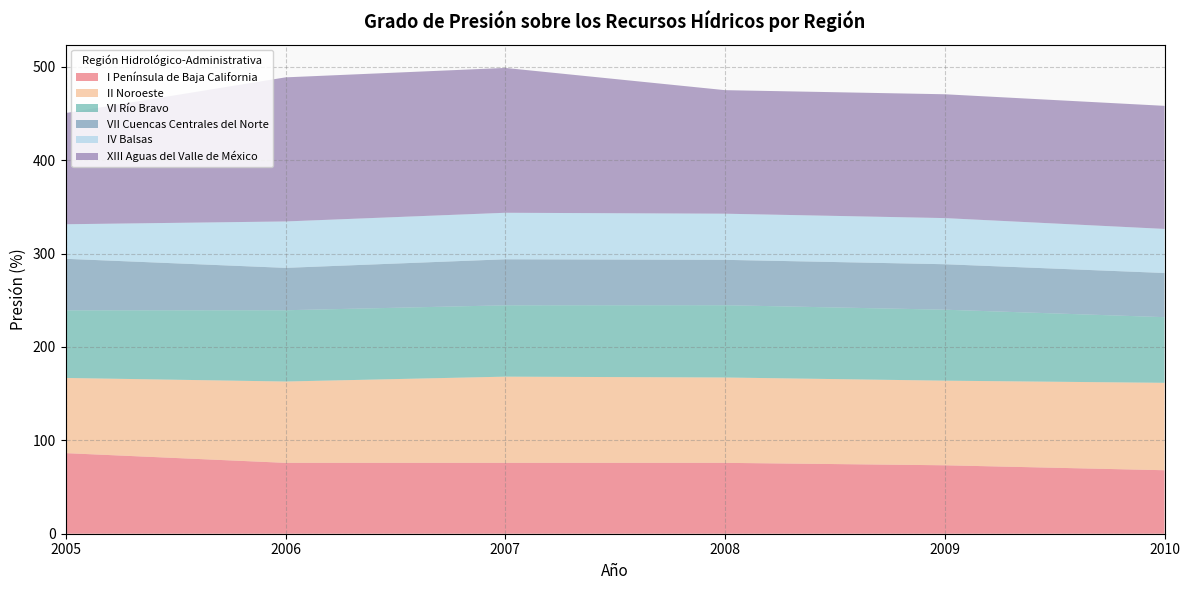

Reading left to right, transcribe all the data shown in this chart.

I Península de Baja California: 2005=86.3	2006=75.9	2007=75.9	2008=75.9	2009=73.3	2010=68.0
II Noroeste: 2005=80.5	2006=87.1	2007=92.3	2008=91.4	2009=90.6	2010=93.6
VI Río Bravo: 2005=72.4	2006=76.3	2007=76.4	2008=77.4	2009=76.0	2010=70.3
VII Cuencas Centrales del Norte: 2005=55.2	2006=45.4	2007=49.3	2008=48.6	2009=48.7	2010=47.3
IV Balsas: 2005=37.0	2006=49.7	2007=49.8	2008=49.4	2009=49.4	2010=47.2
XIII Aguas del Valle de México: 2005=119.1	2006=154.3	2007=155.1	2008=132.3	2009=132.6	2010=131.8